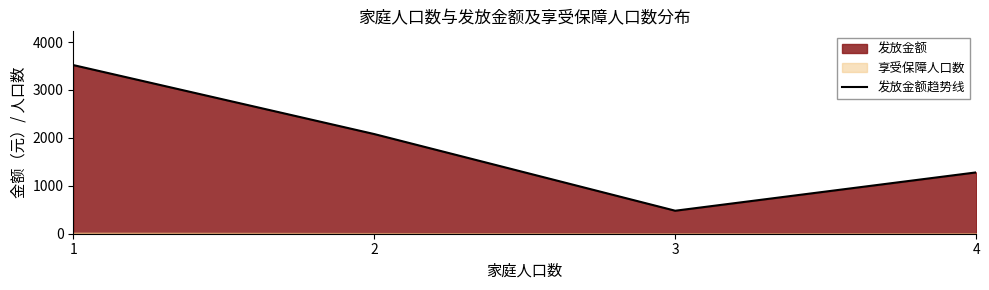

At which category does the chart reach its peak across all series?

1